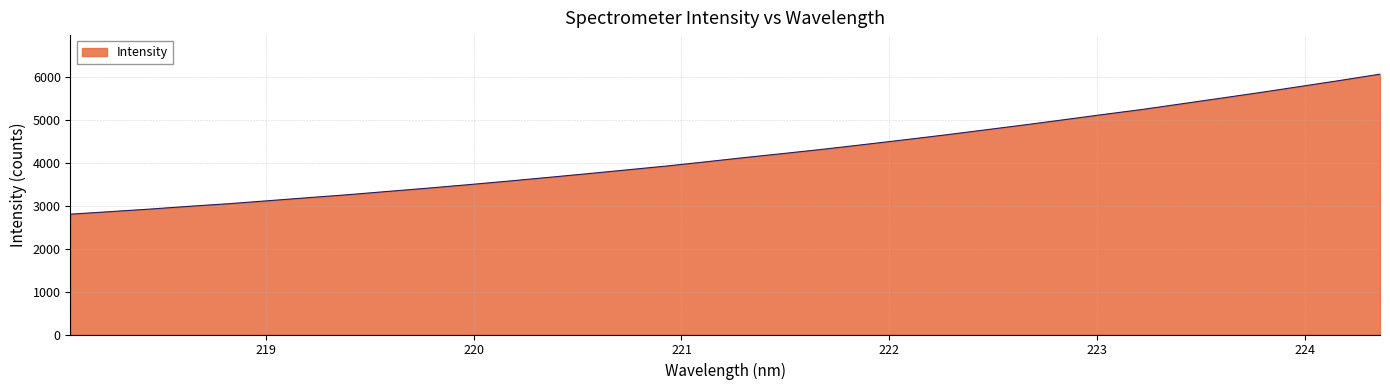

What is the maximum value shown in the chart?

6062.9